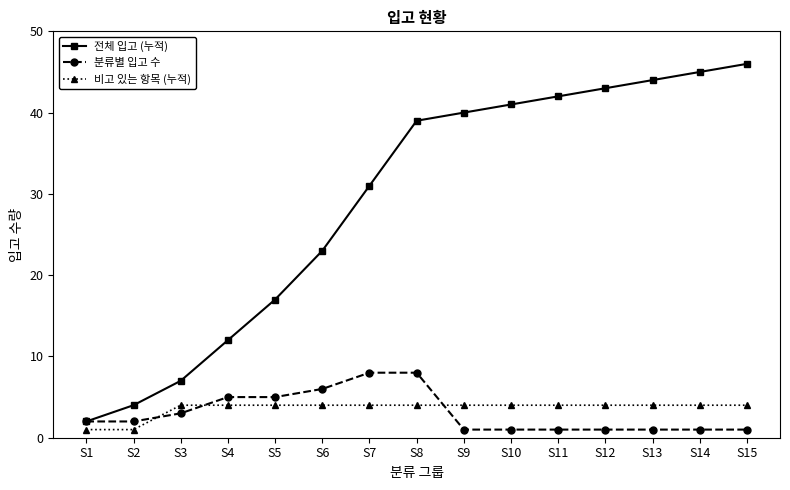

How many lines are shown in the chart?

3